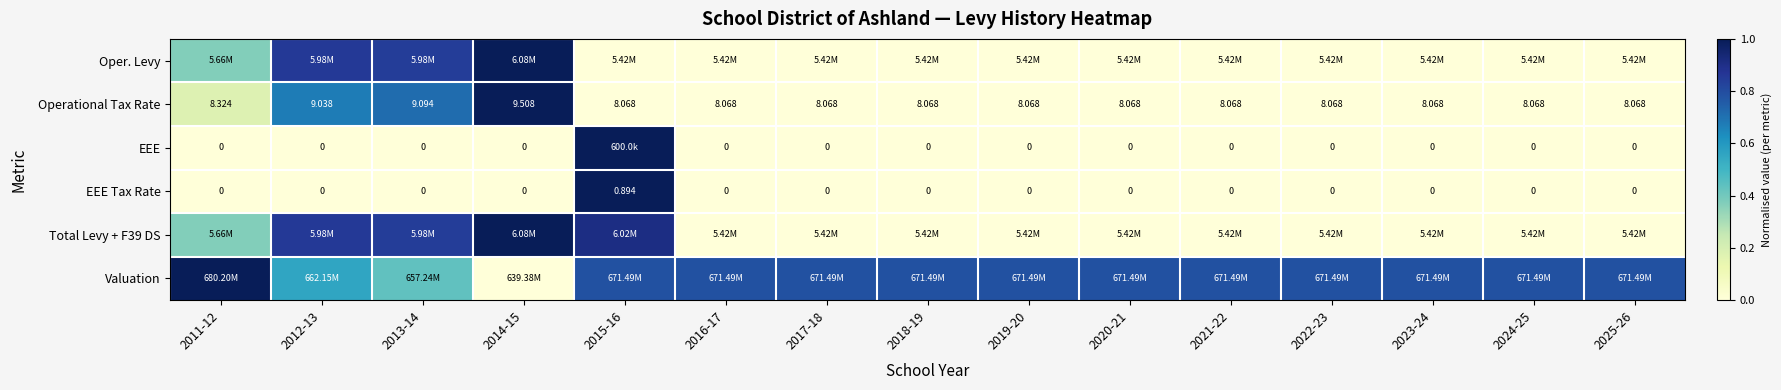

Is the value of Operational Tax Rate at 2012-13 greater than the value of EEE at 2021-22?

Yes